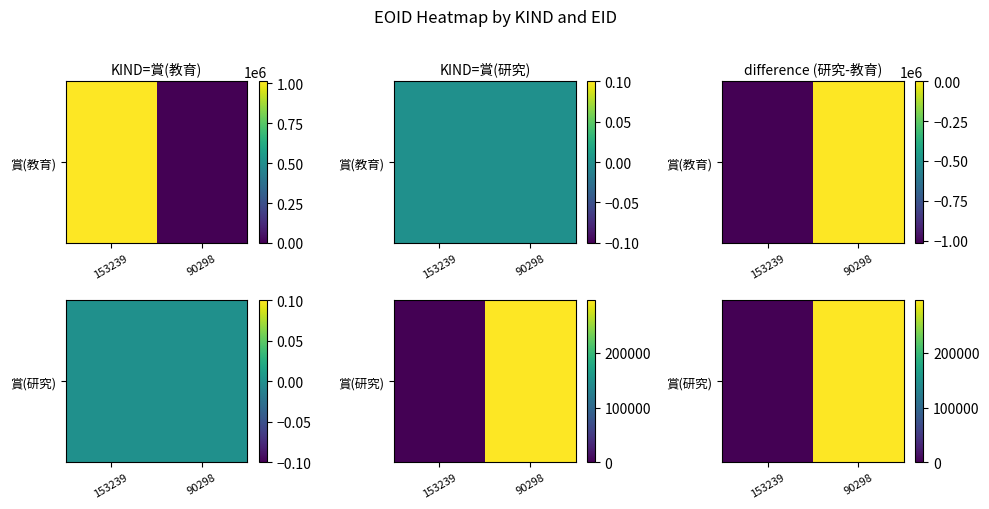

List the labels in order of value, largest first.

90298, 153239